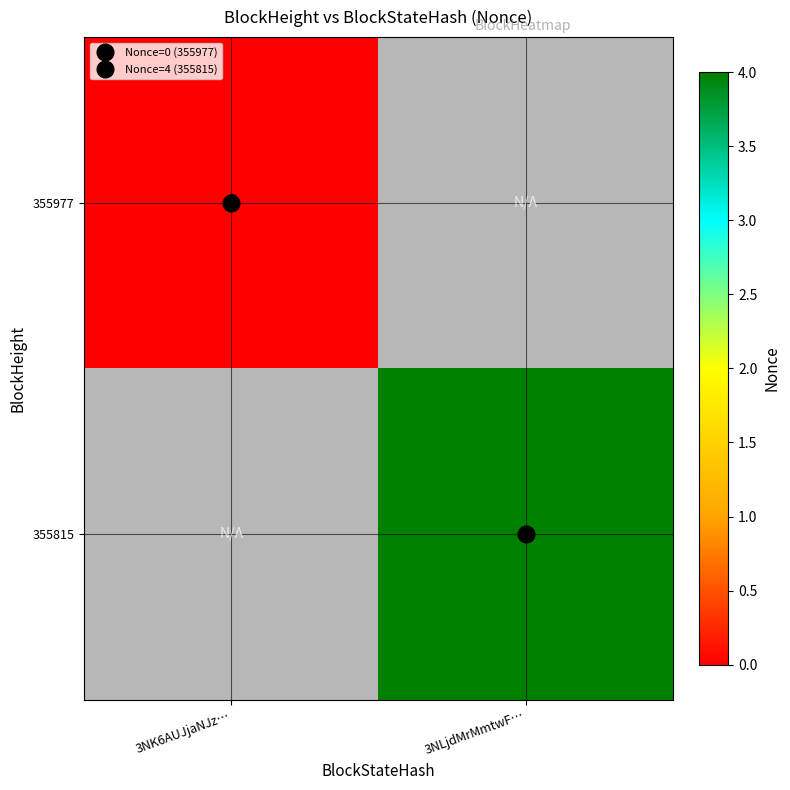

The 355815 series shows 4.0 at 3NLjdMrMmtwF…. True or false?

True